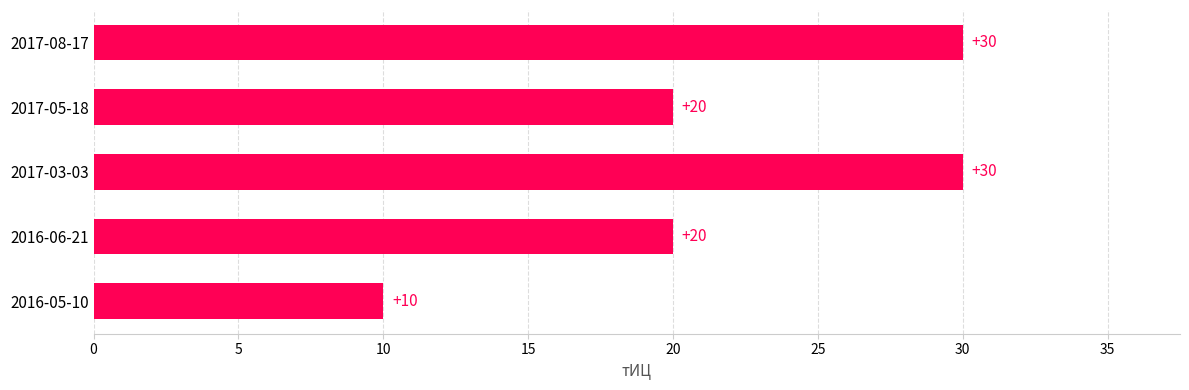

What is the difference between the maximum and minimum values?

20